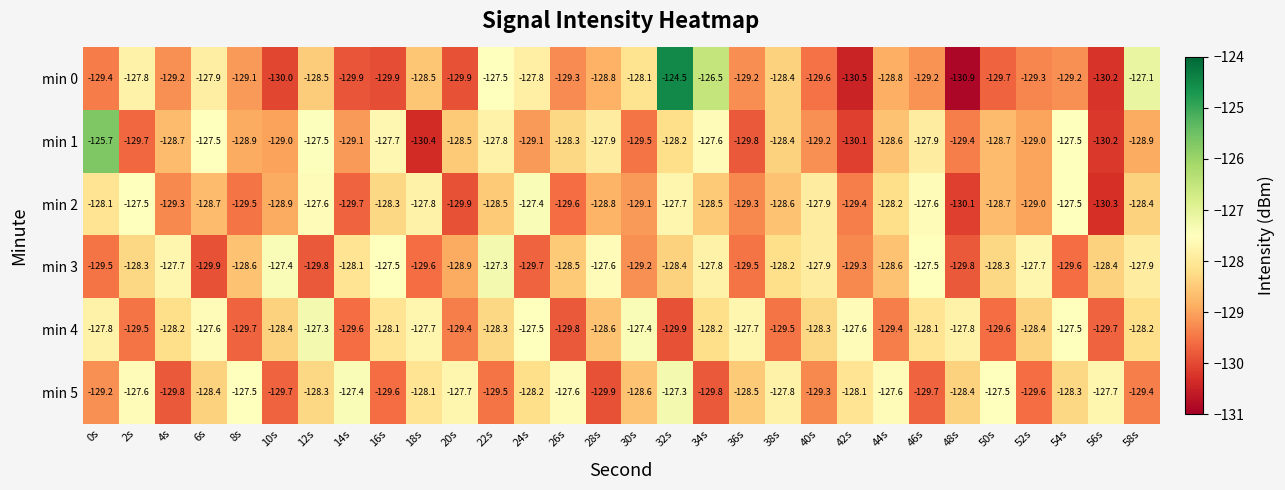

Which series changed the most between 50s and 58s?

min 0